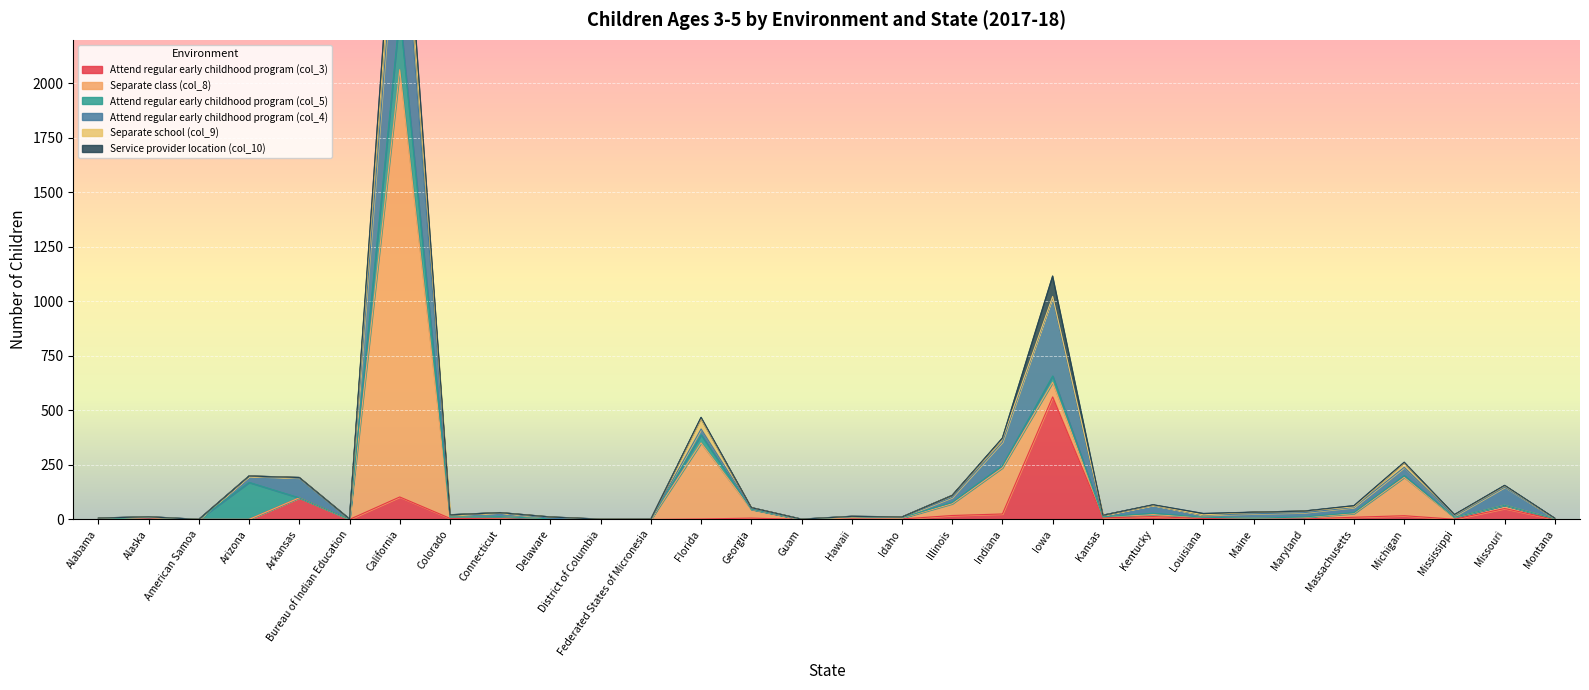

How many intersections are there between Service provider location (col_10) and Separate school (col_9)?

5